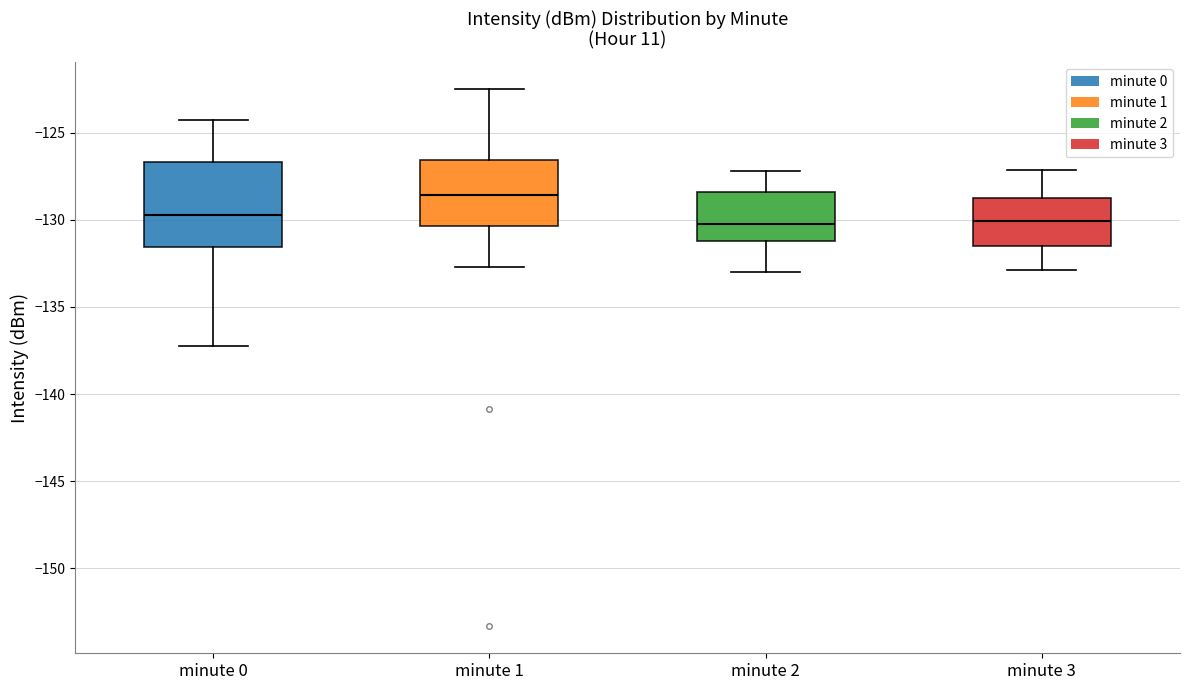

Which box is the tallest, from its lower edge to its upper edge?

minute 0